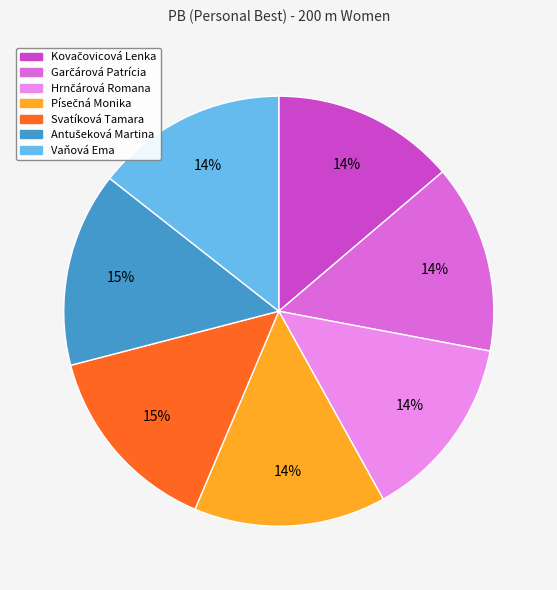

The Svatíková Tamara slice represents 4% of the pie. True or false?

False